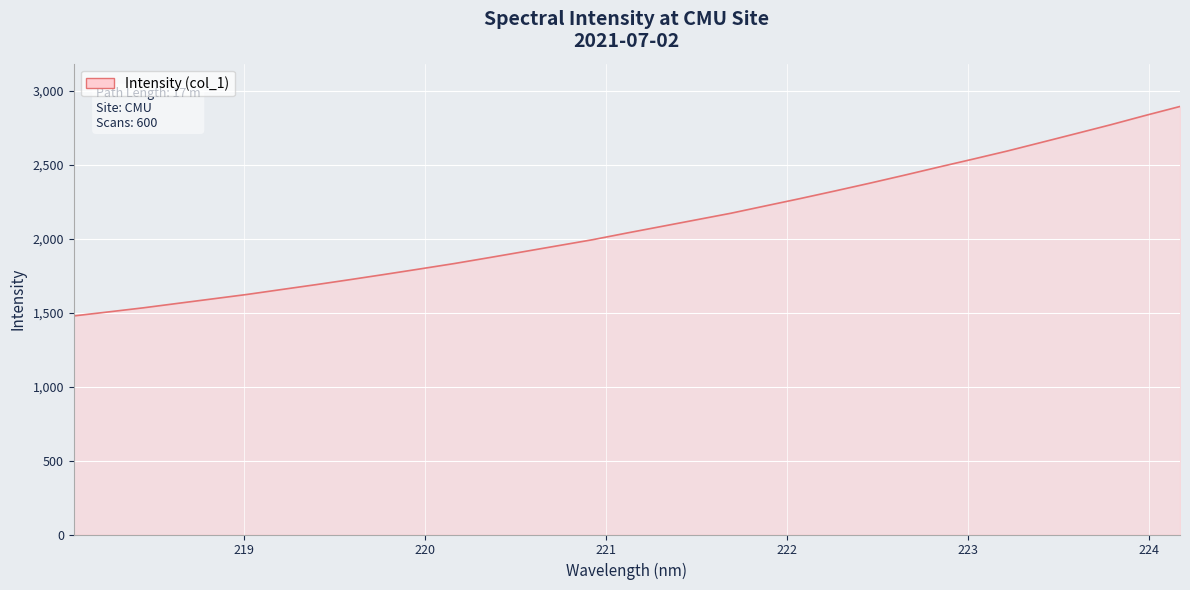

What is the minimum value shown in the chart?

1477.5